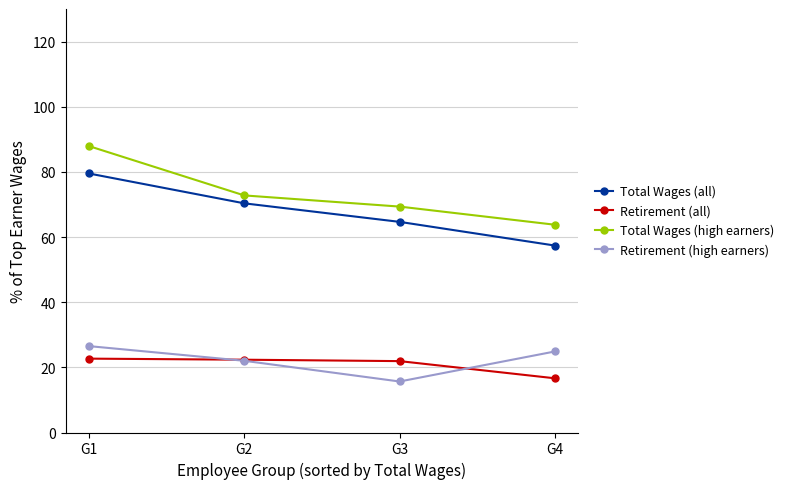

What is the maximum value for Total Wages (high earners)?

87.9